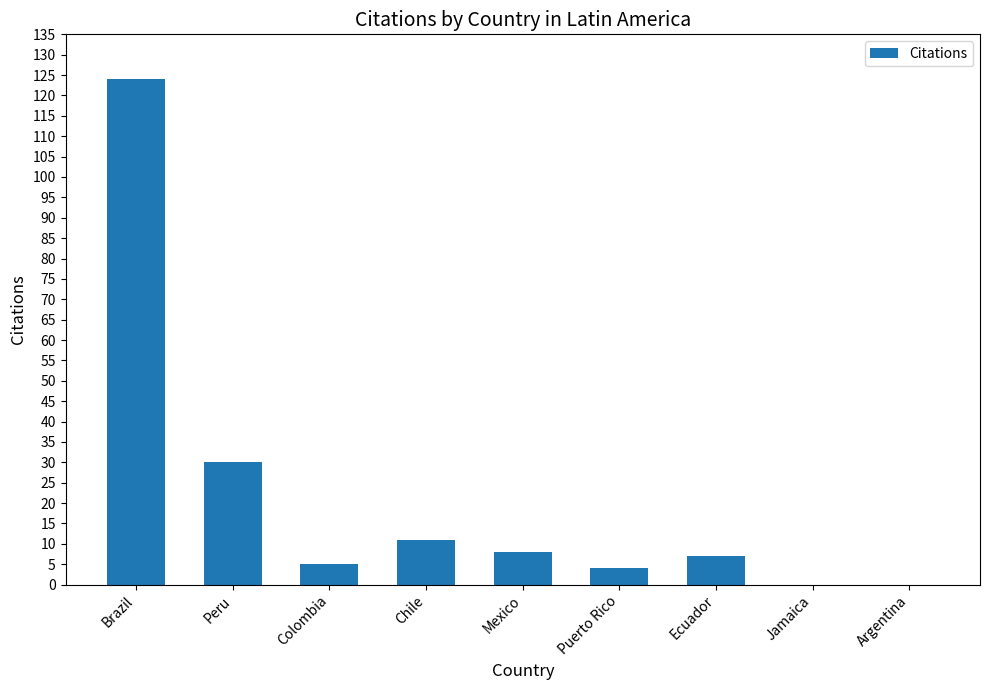

Reading right to left, list all the values displayed in this chart.

0	0	7	4	8	11	5	30	124